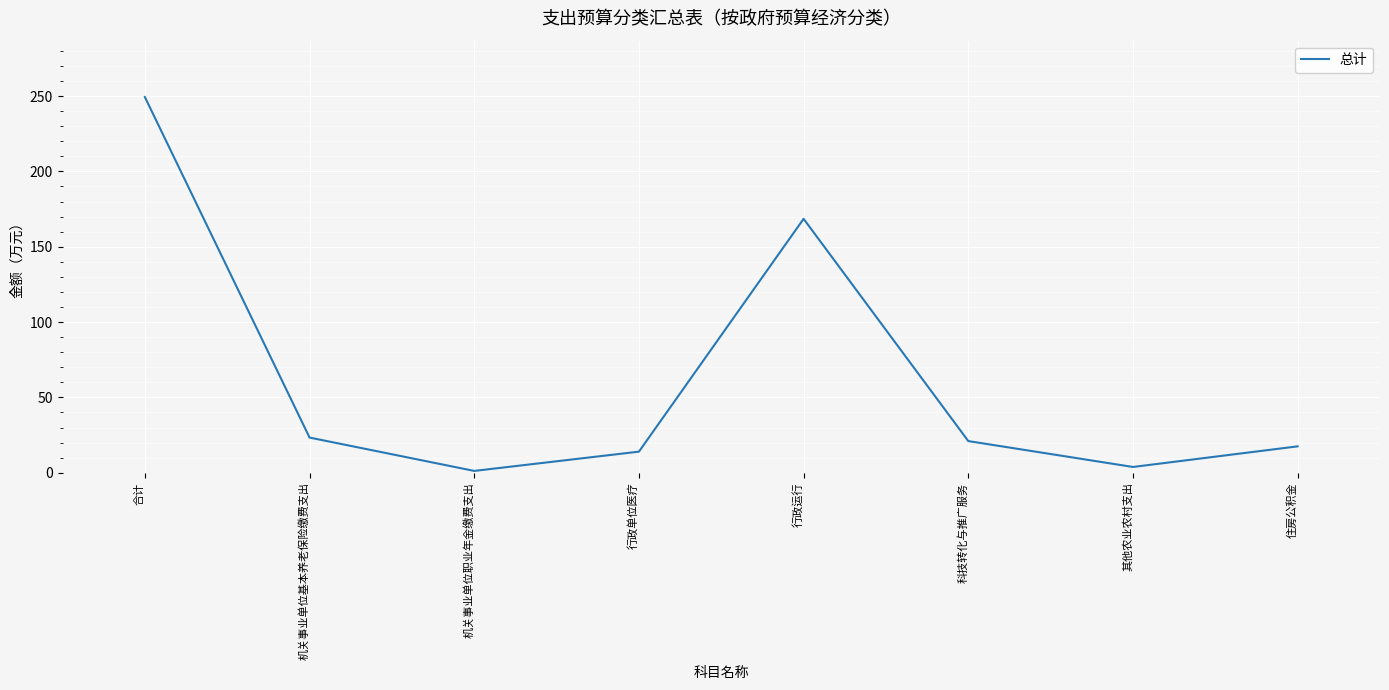

List the labels in order of value, smallest first.

机关事业单位职业年金缴费支出, 其他农业农村支出, 行政单位医疗, 住房公积金, 科技转化与推广服务, 机关事业单位基本养老保险缴费支出, 行政运行, 合计